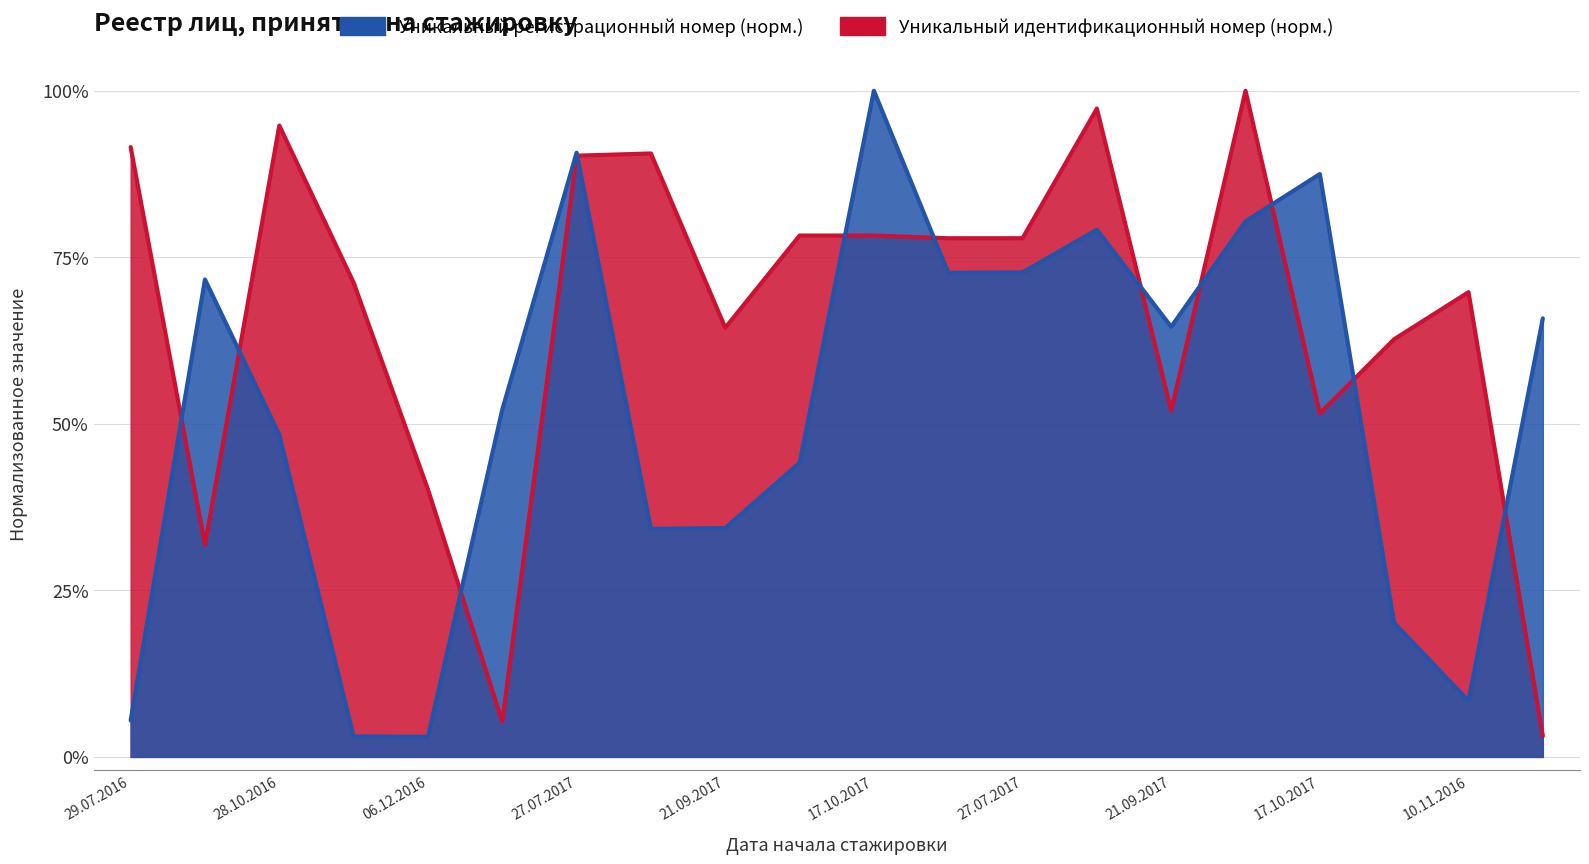

In Уникальный идентификационный номер, how many points are higher than both neighbors (excluding endpoints)?

6